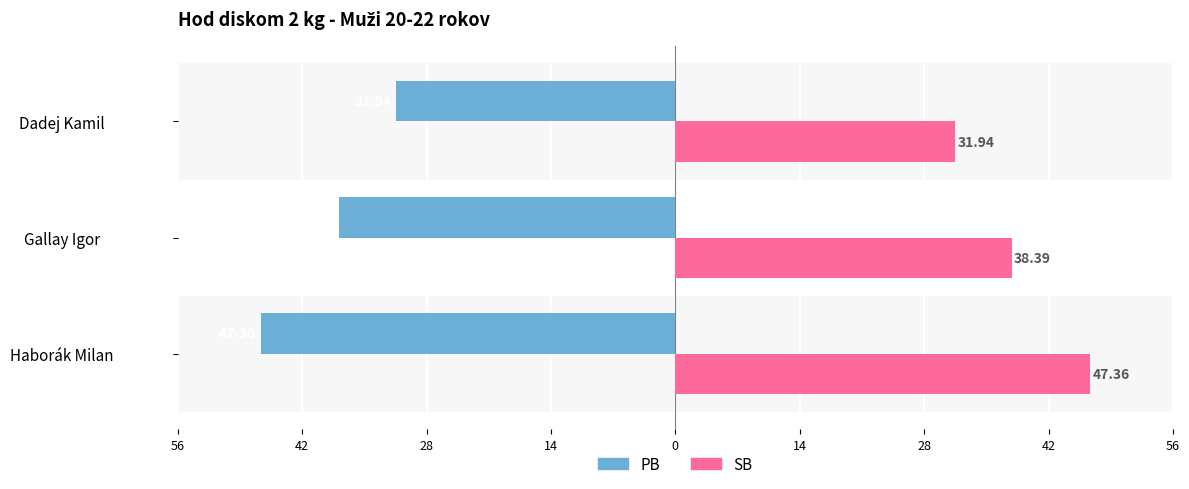

What is the lowest value of the SB series?

31.9